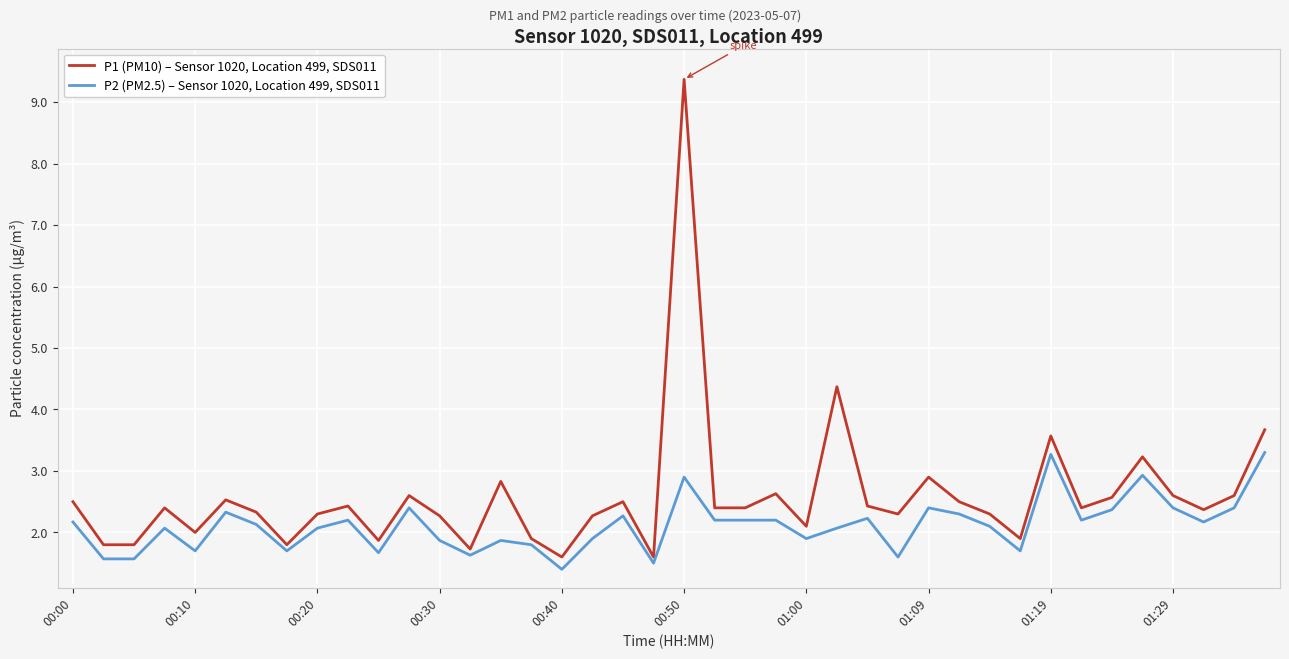

Which series has the largest range (max minus min)?

P1 (PM10) – Sensor 1020, Location 499, SDS011